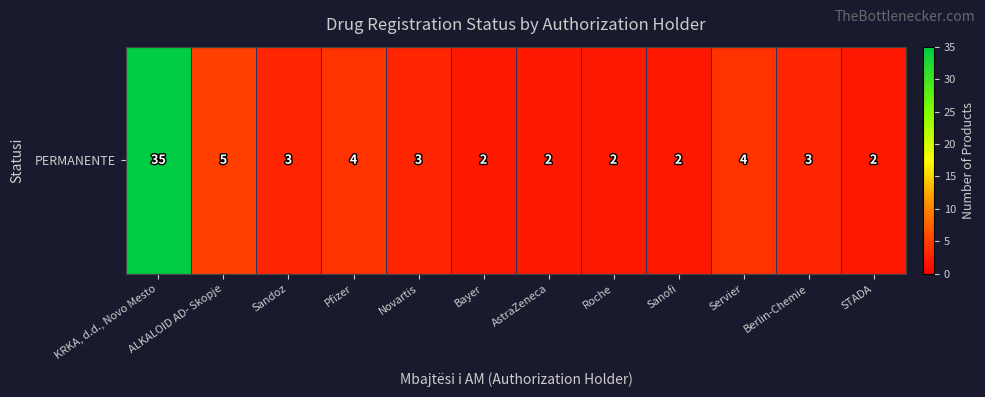

What is the sum of the values at KRKA, d.d., Novo Mesto and Roche?

37